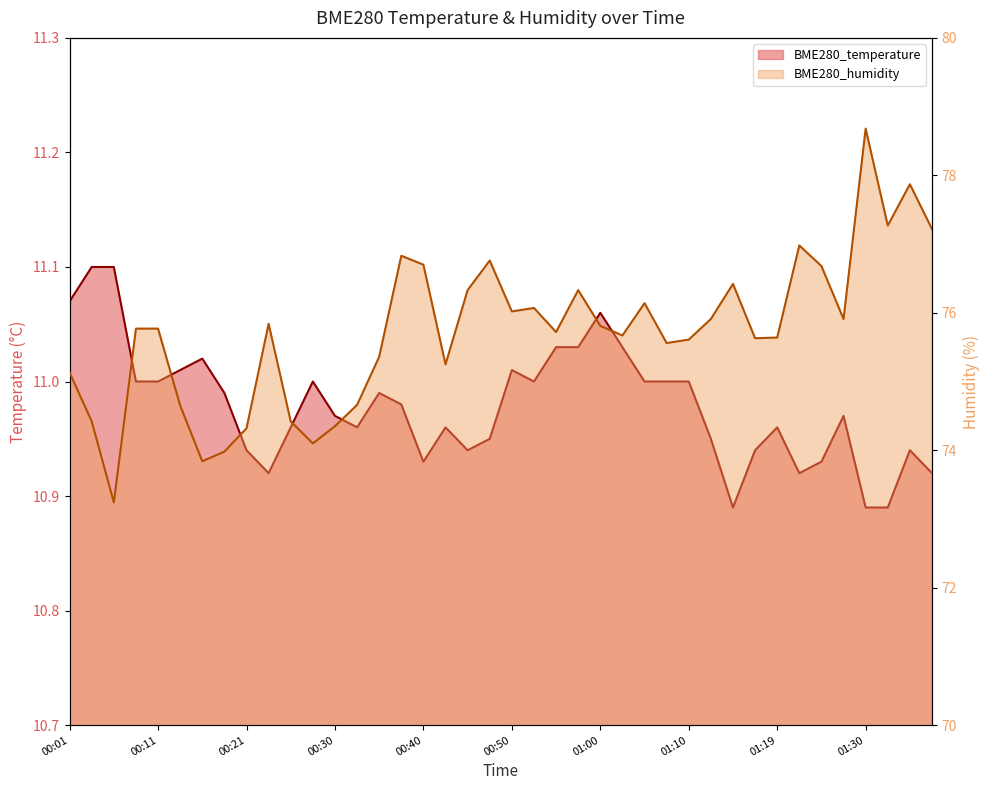

True or false: BME280_temperature and BME280_humidity intersect in this chart.

False